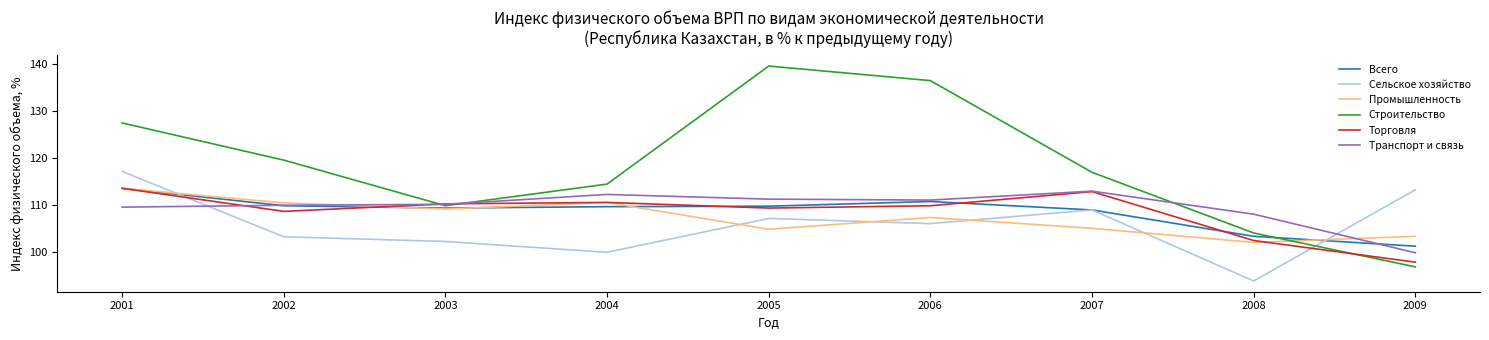

At 2009, list the series in order from smallest to largest.

Строительство, Торговля, Транспорт и связь, Всего, Промышленность, Сельское хозяйство